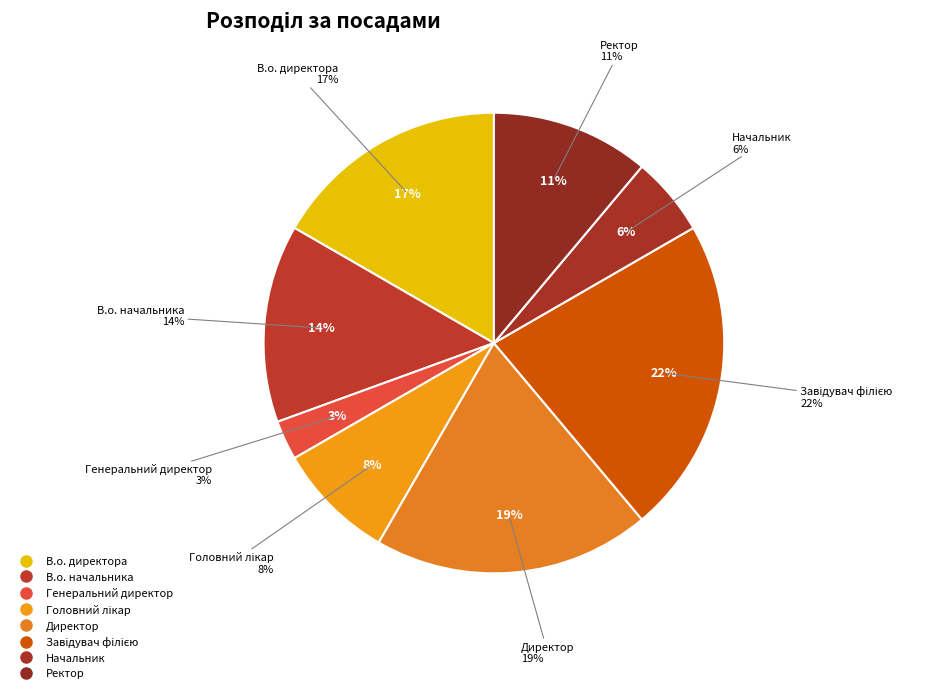

What is the smallest slice in the pie chart?

Генеральний директор